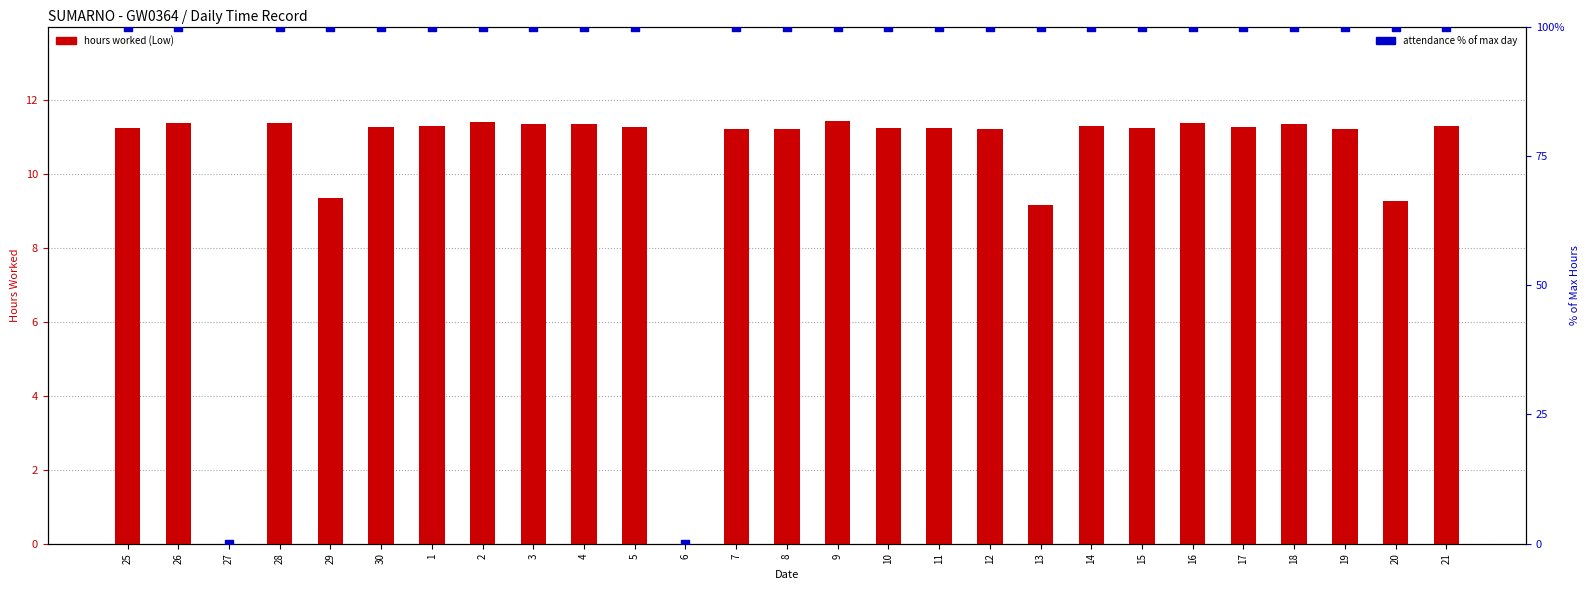

Which series contains the highest Y value?

attendance % rank